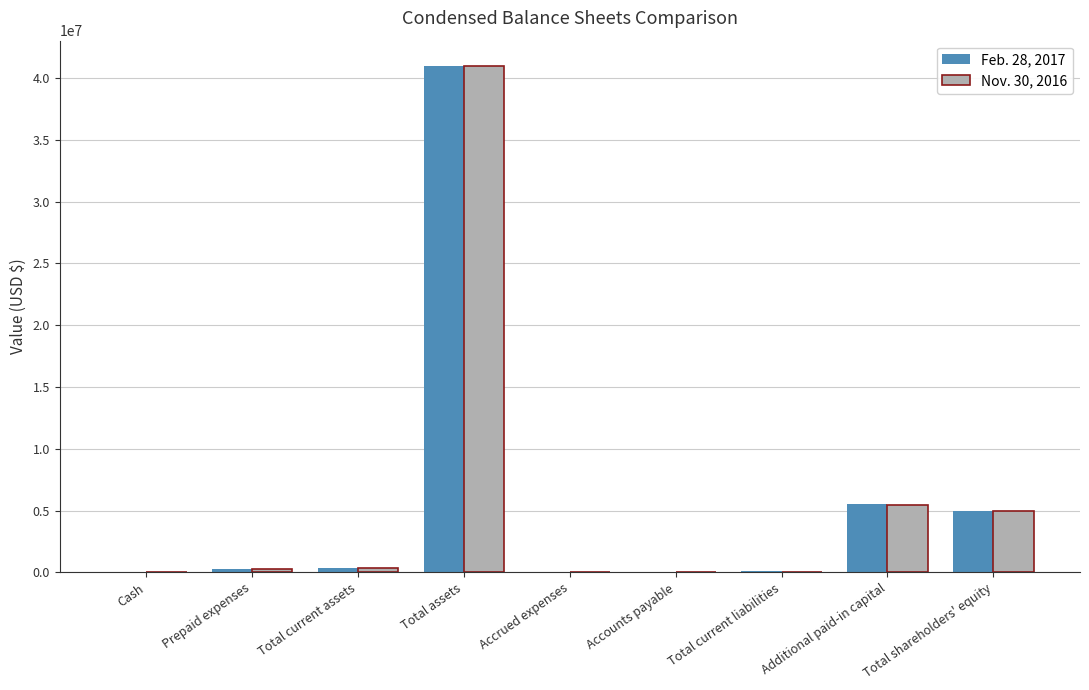

What is the sum of all Nov. 30, 2016 values?

52078957